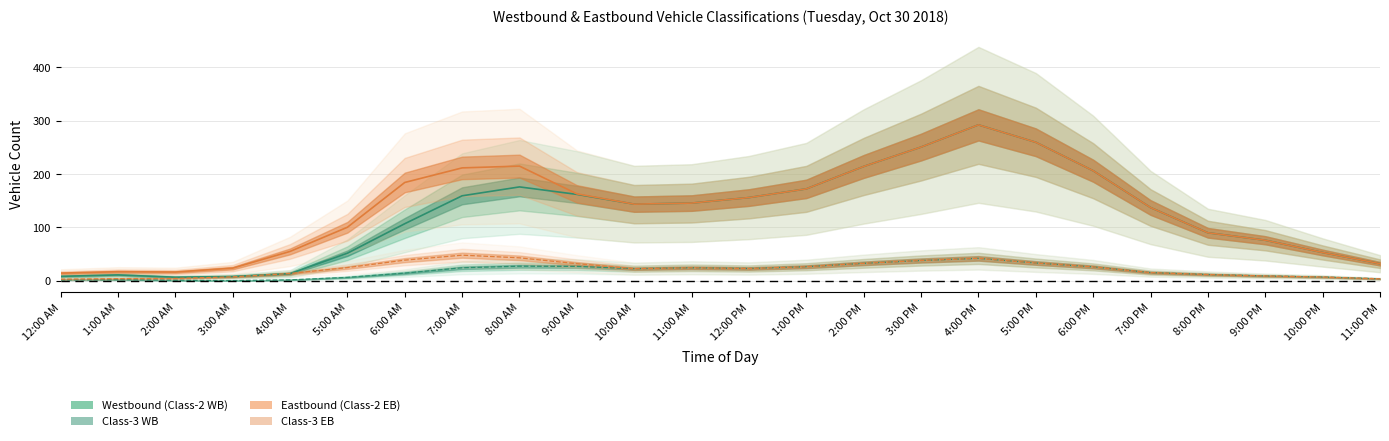

What is the label of the 12th point from the left?

11:00 AM